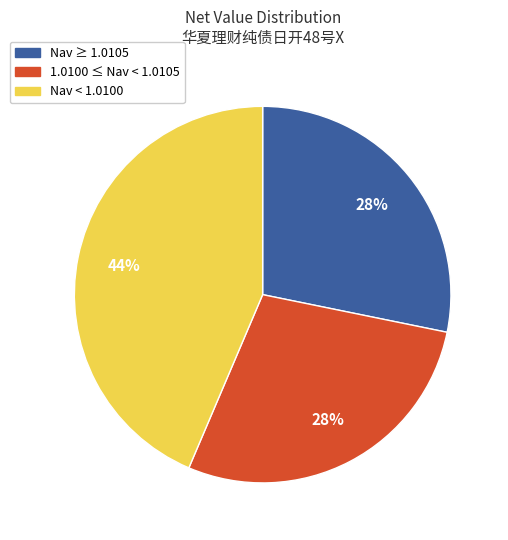

To the nearest percent, what is the average slice percentage?

33%